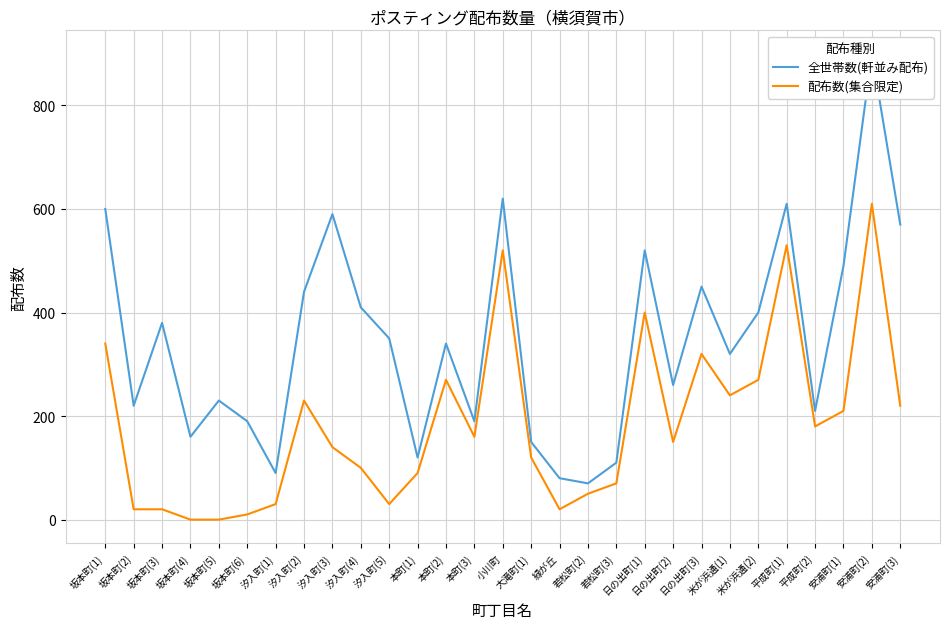

What is the label of the 11th point from the left?

汐入町(5)